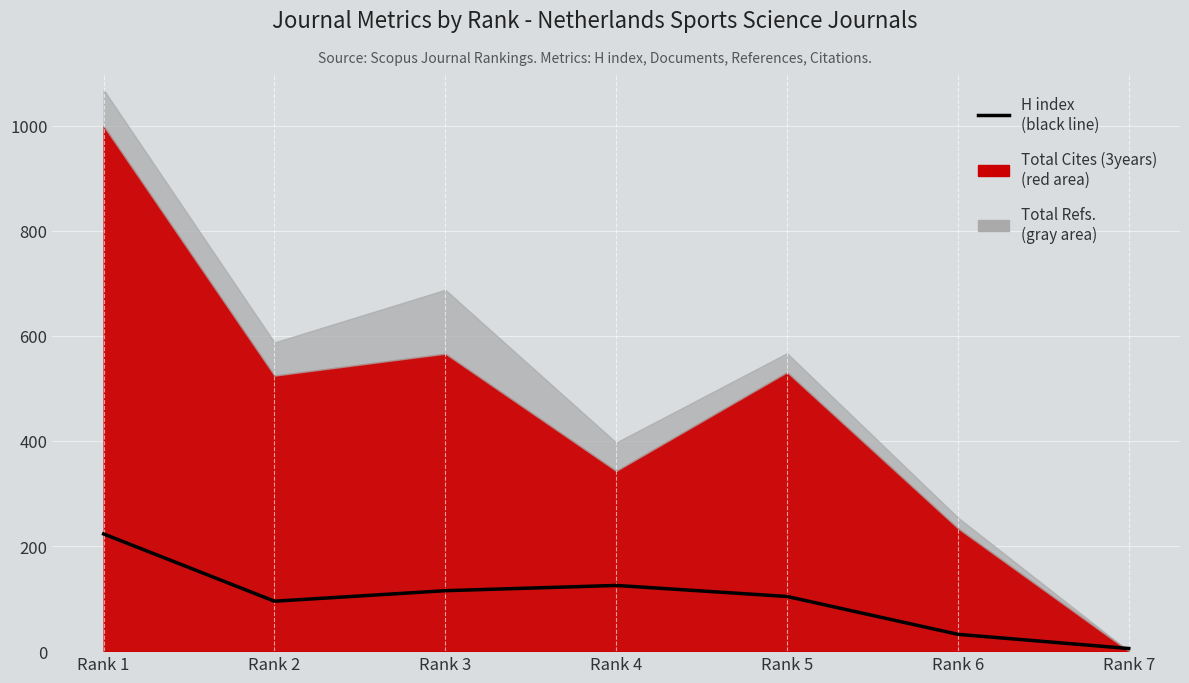

Read the value at Rank 1, to the nearest 10.

220